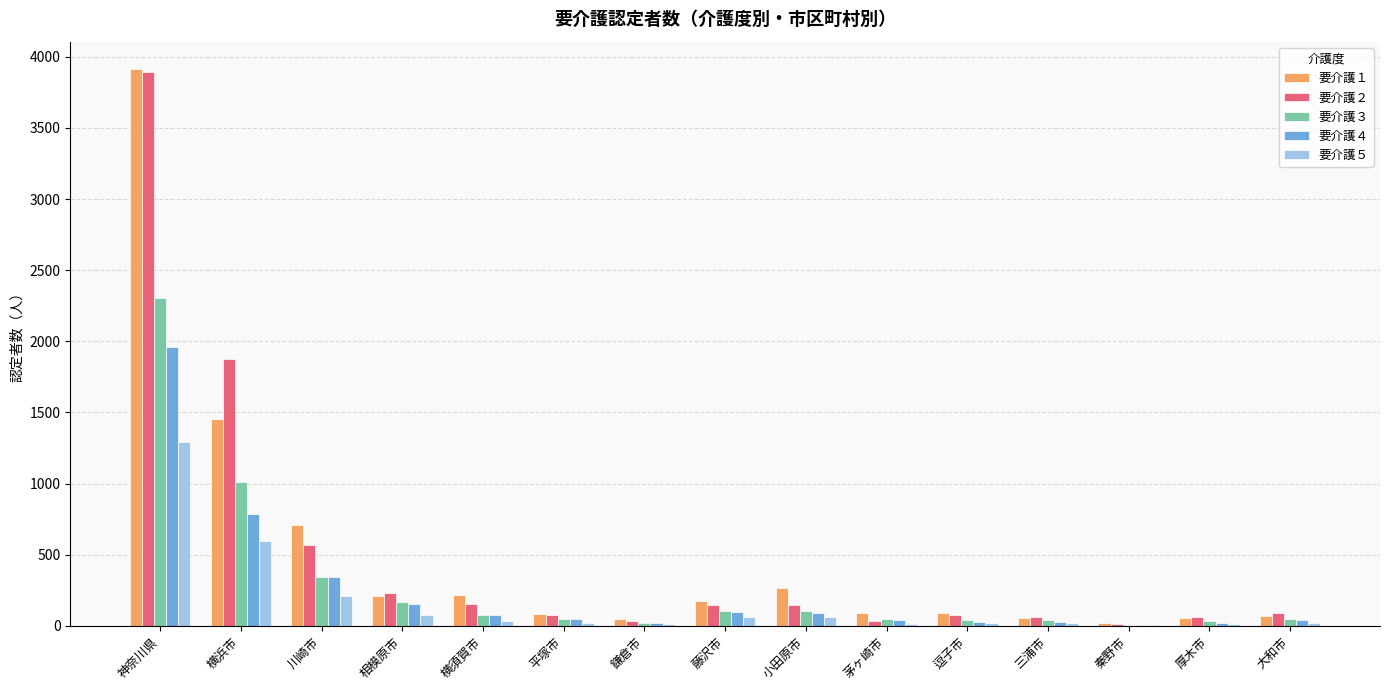

What is the total value across all series at 横須賀市?

549